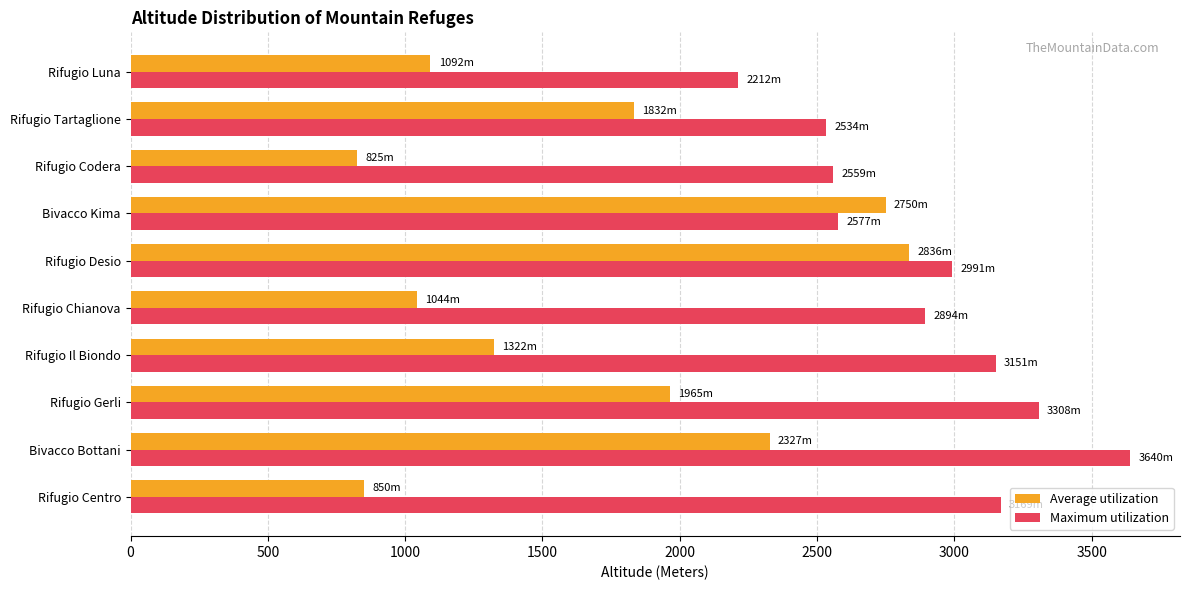

The Average utilization series shows 1872 at Rifugio Desio. True or false?

False